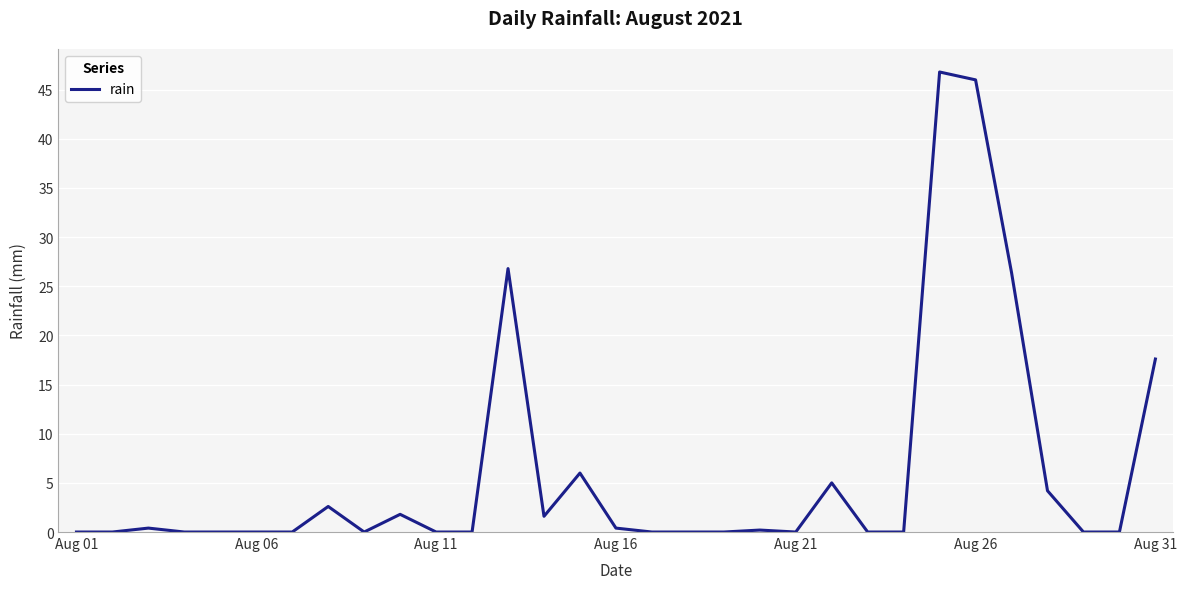

What is the average value?

6.0